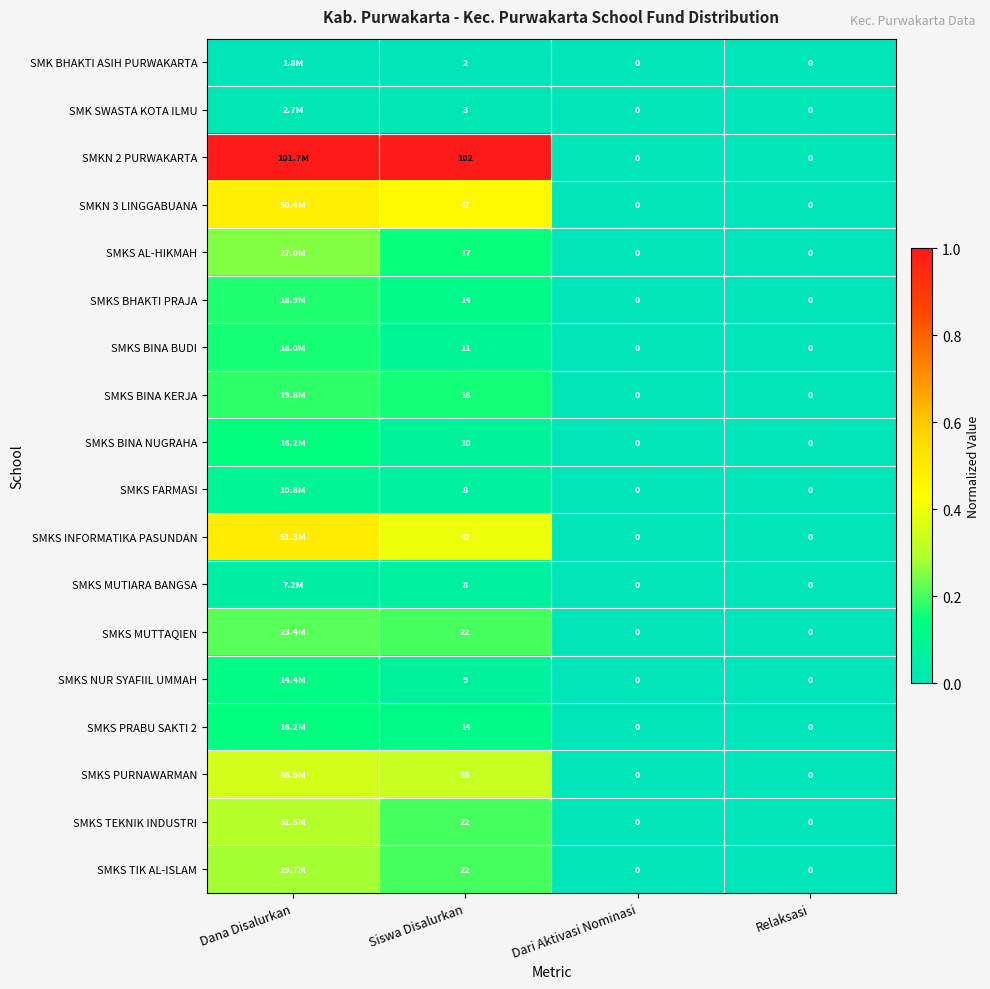

Is the value of SMKS NUR SYAFIIL UMMAH at Siswa Disalurkan greater than the value of SMKS BINA KERJA at Relaksasi?

Yes